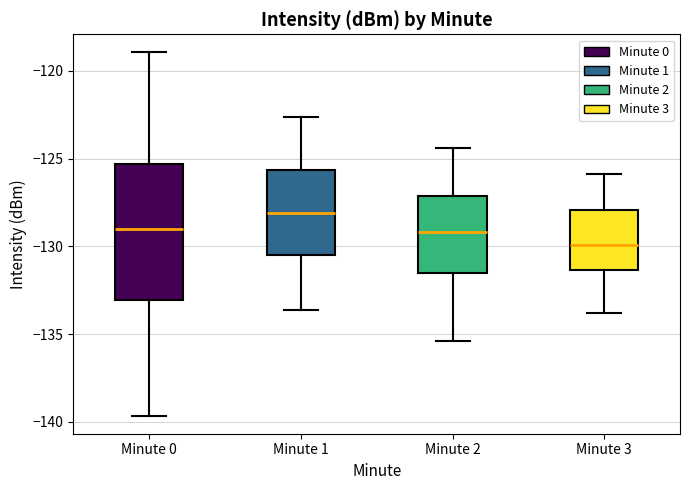

Where does the median line of the box for Minute 3 sit on the y-axis? The values are not printed on the chart, so give them approximately, as read against the axis.

-130.0